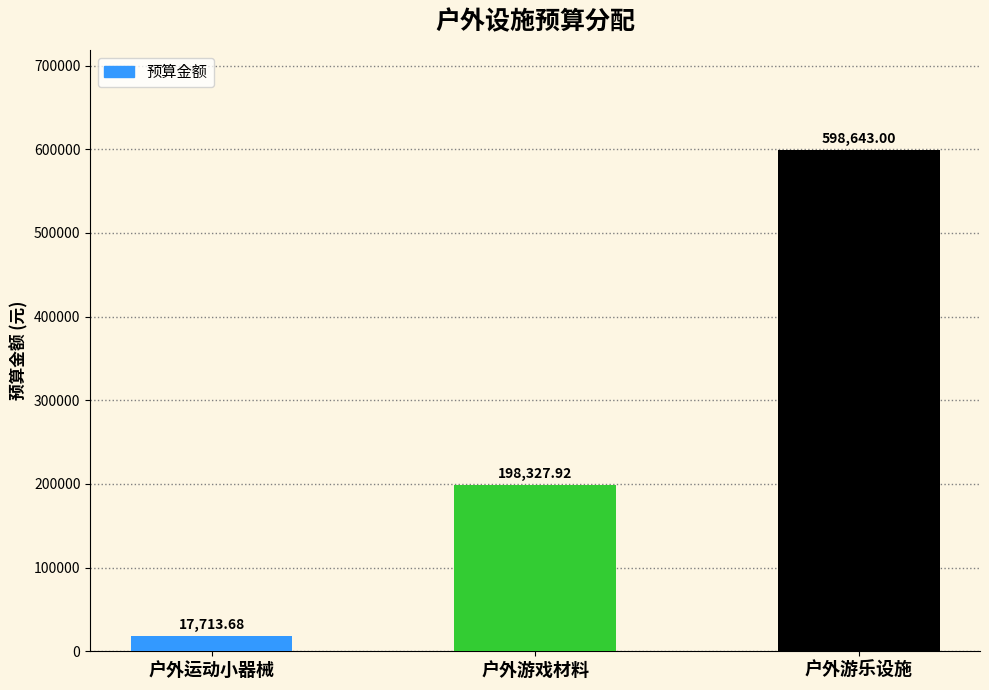

How many series are shown in this chart?

1